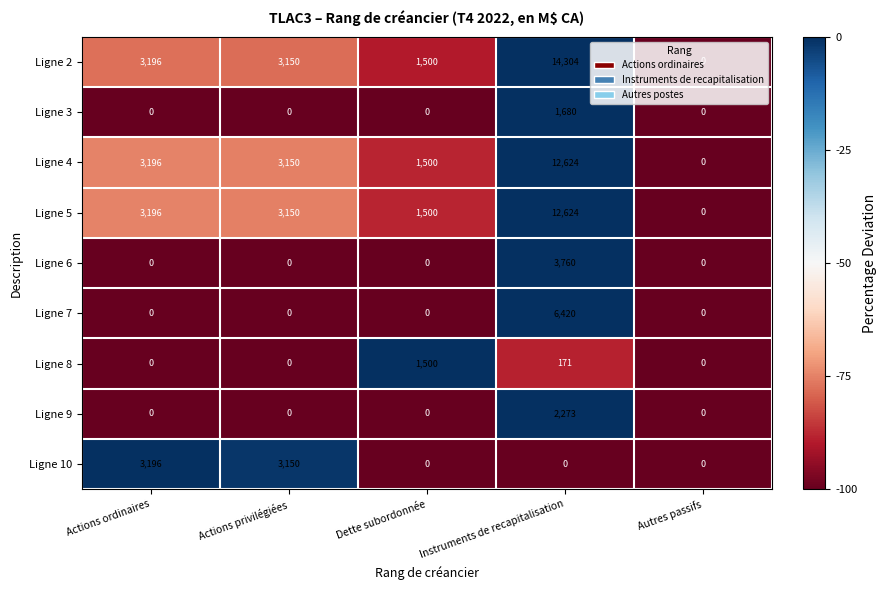

What is the difference between the Ligne 7 values at Actions privilégiées and Instruments de recapitalisation?

6420